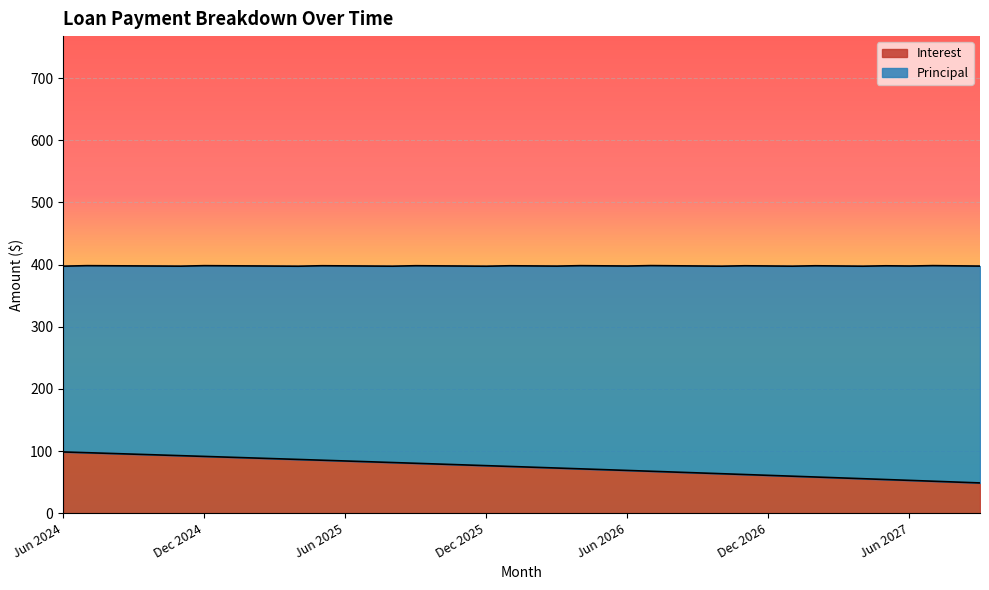

Does the chart display data point markers on the line(s)?

No